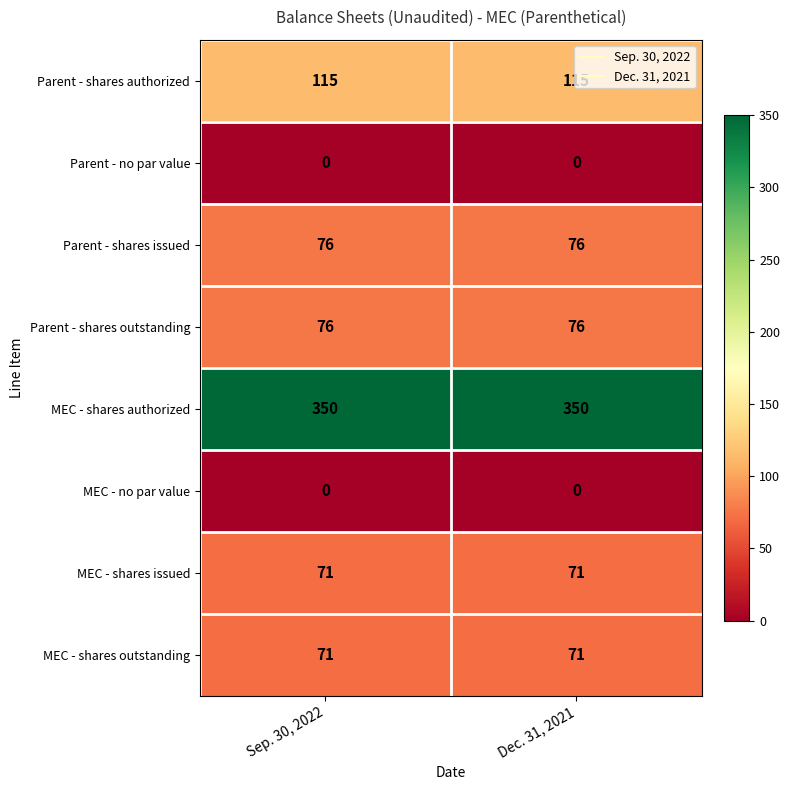

What is the maximum value shown in the chart?

350